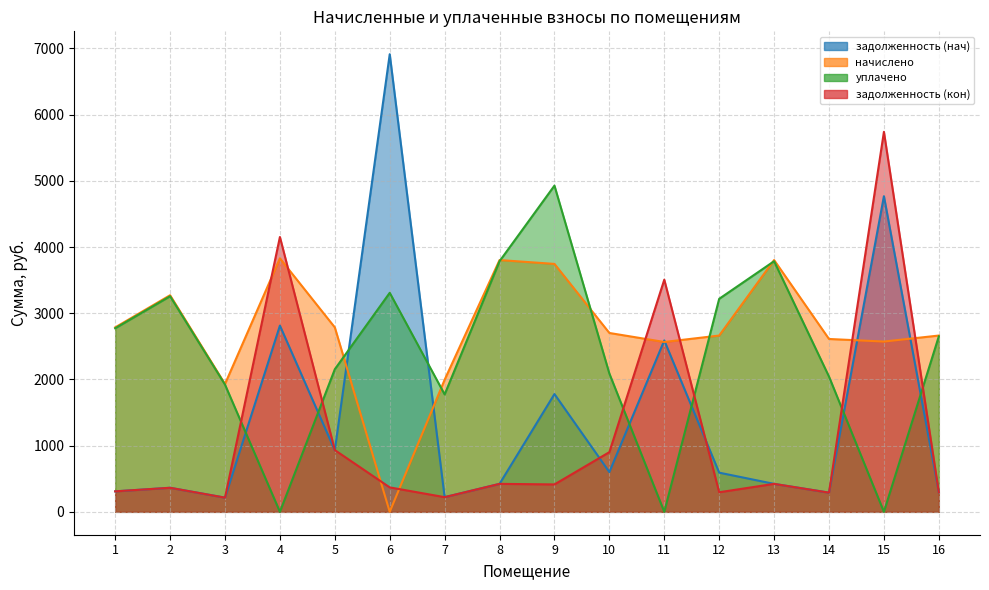

List the labels in order of задолженность (кон) value, smallest first.

3, 7, 14, 12, 16, 1, 2, 6, 9, 8, 13, 10, 5, 11, 4, 15